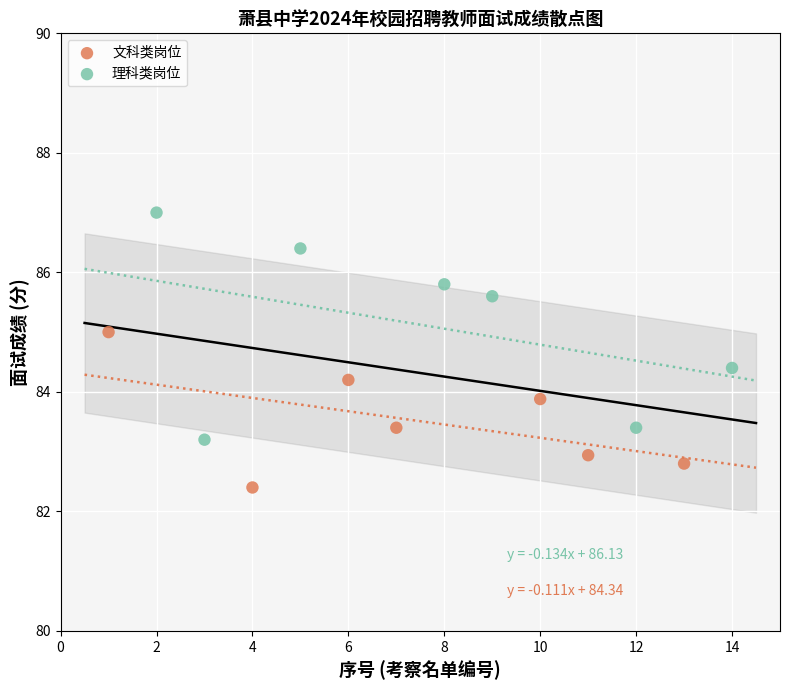

Which series has the largest Y range (max minus min)?

理科类岗位